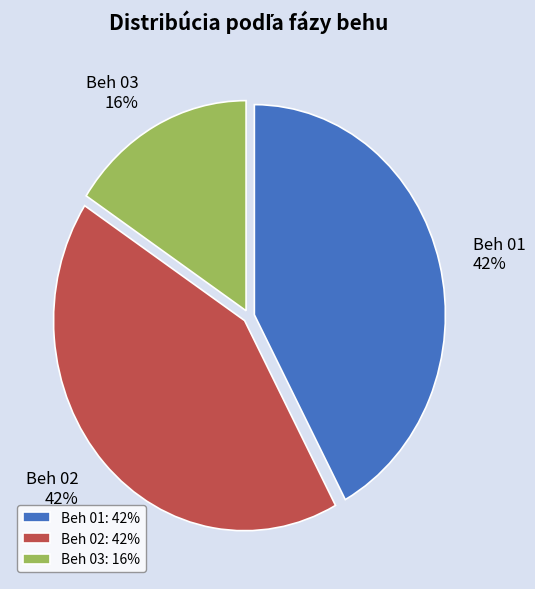

To the nearest percent, what is the average slice percentage?

33%